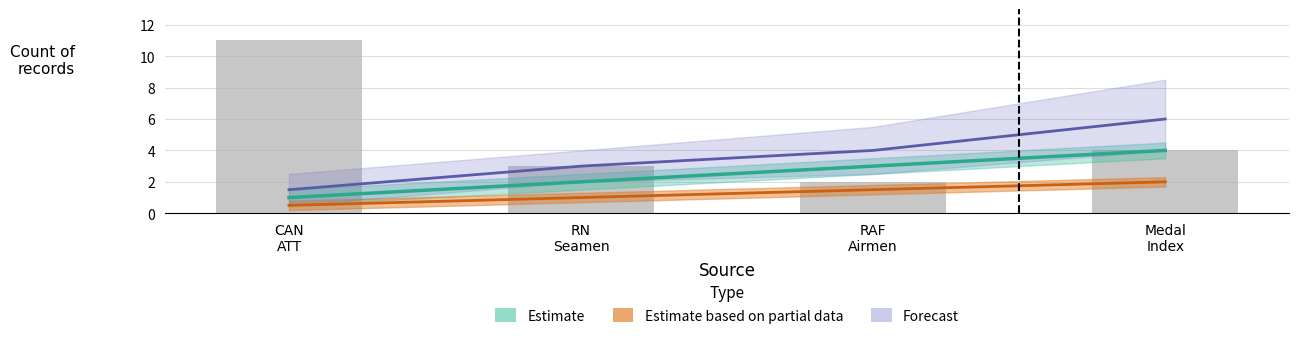

At which category is the sum across all series the highest?

Medal Index Card